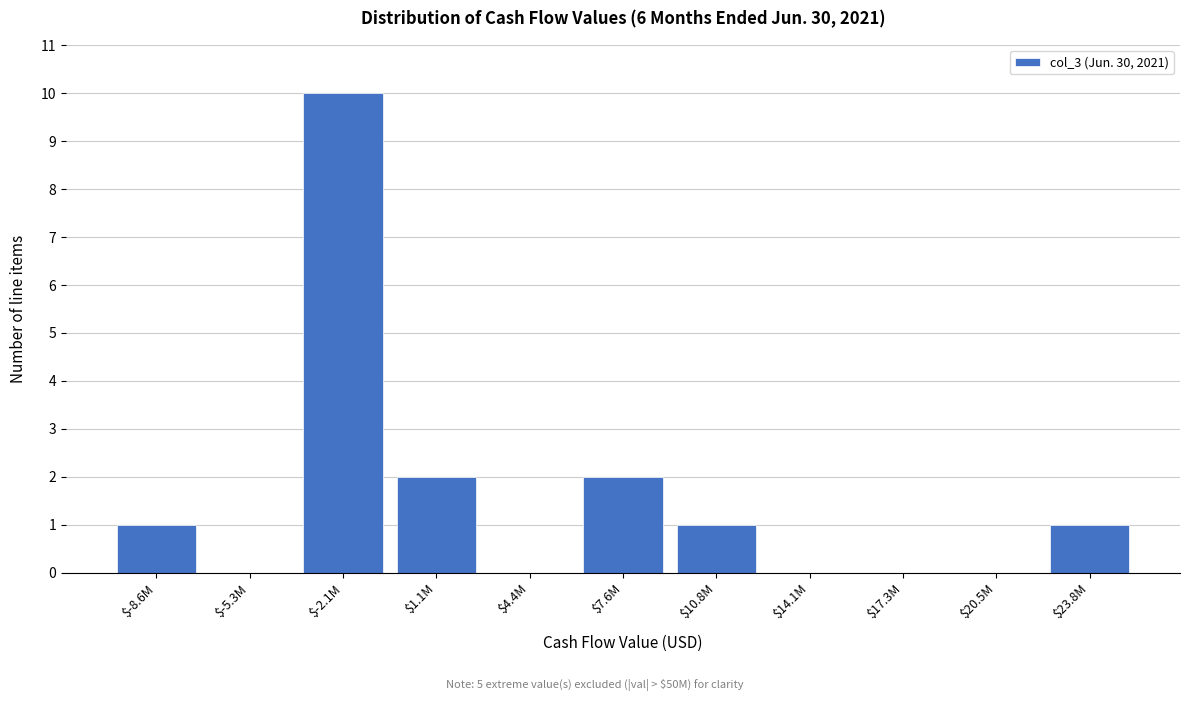

Which category has the highest value across all series?

$-2.1M